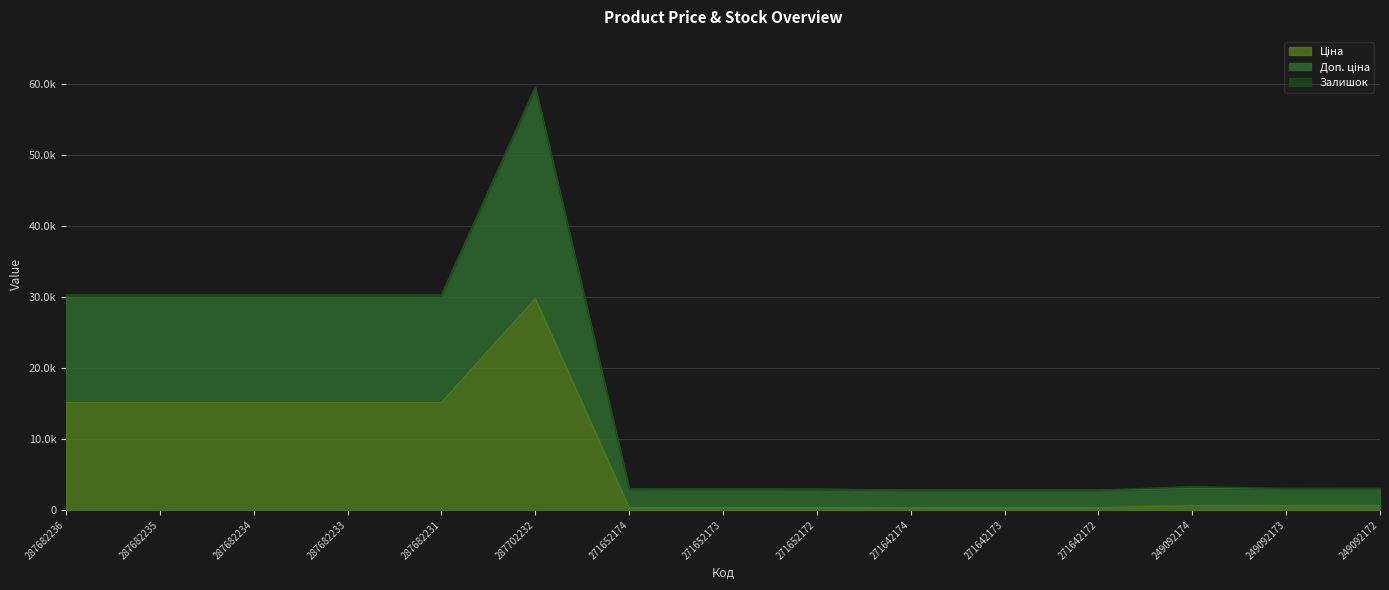

Which series has the widest spread of values?

Доп. ціна